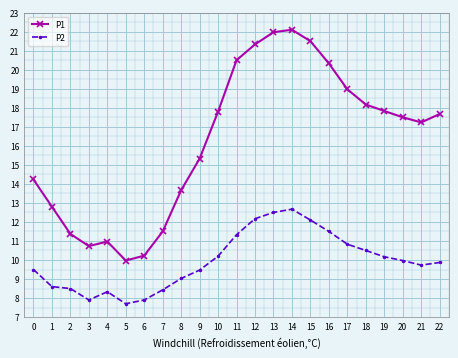

List the series in order of their overall mean, lowest first.

P2, P1